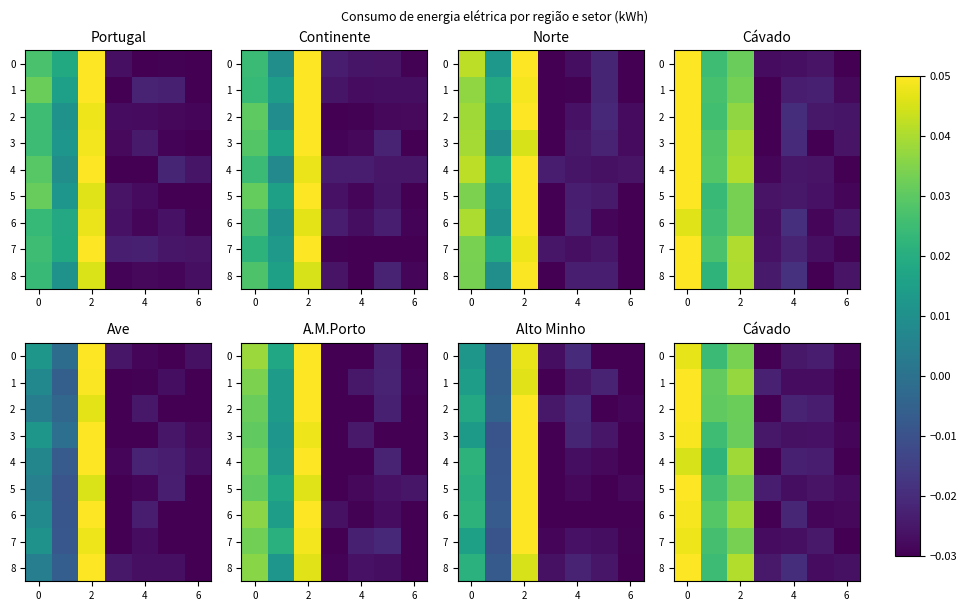

How many row_4 values are between 0 and 1?

3